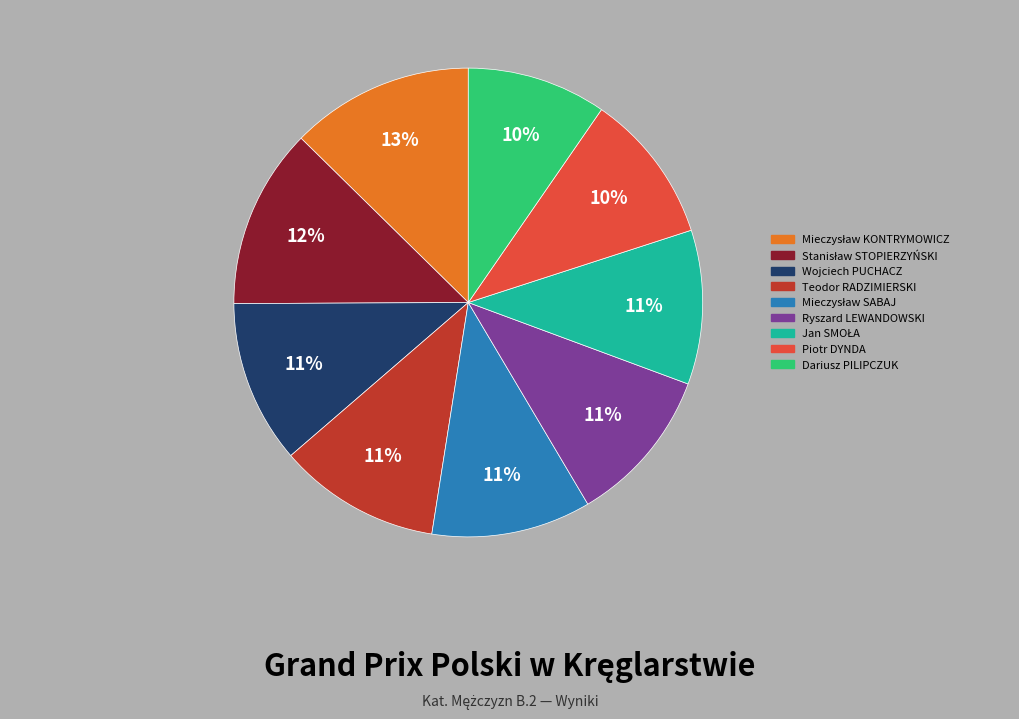

To the nearest percent, what is the difference between the largest and smallest slice percentages?

3%